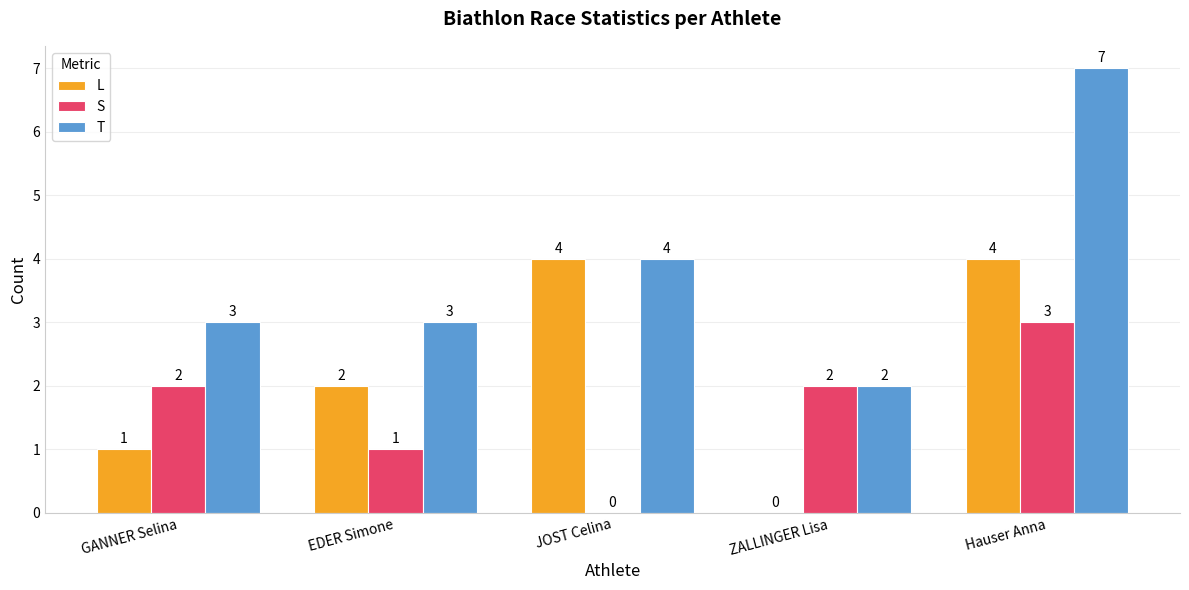

The L series shows 2 at EDER Simone. True or false?

True